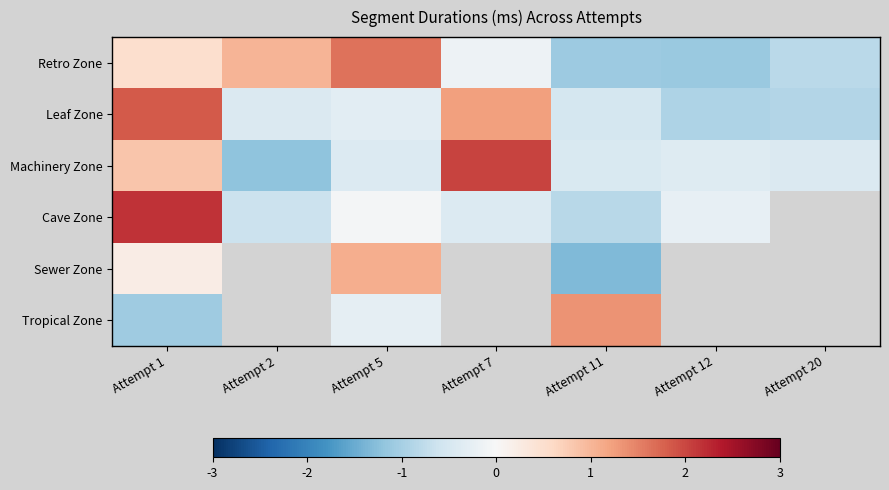

At which category is the sum across all series the highest?

Attempt 1